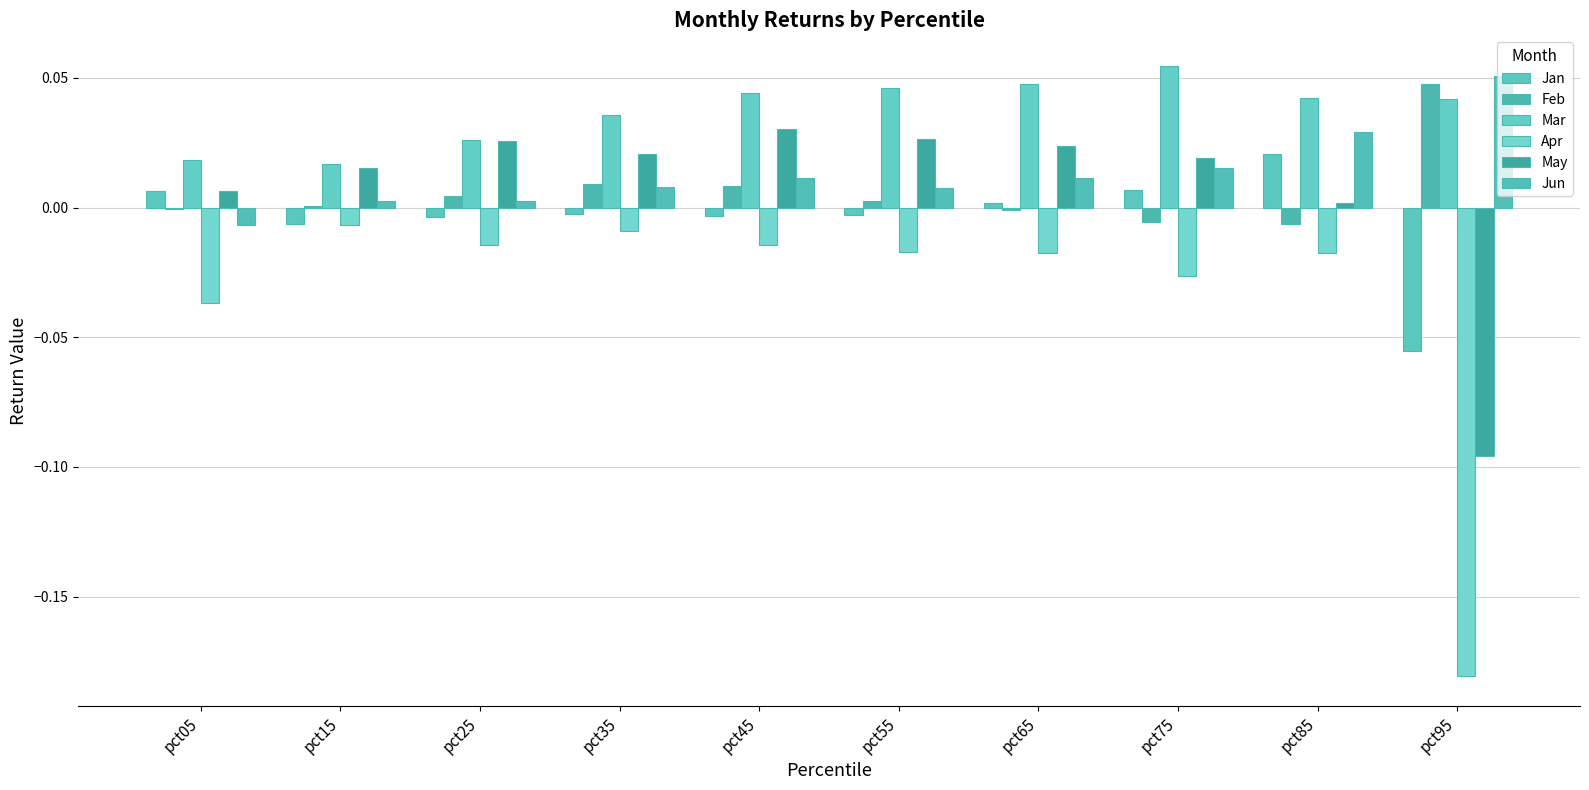

At which label does Jan reach its peak?

pct85